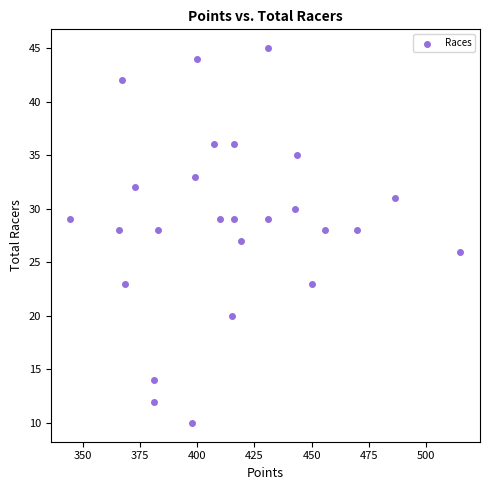

What is the range of Y values (max minus min)?

35